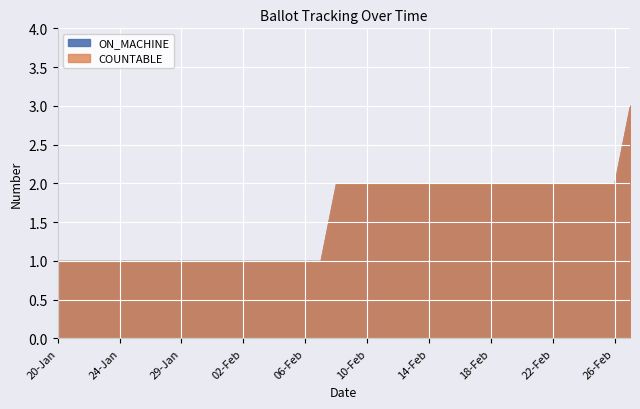

At which category is the sum across all series the highest?

27-Feb